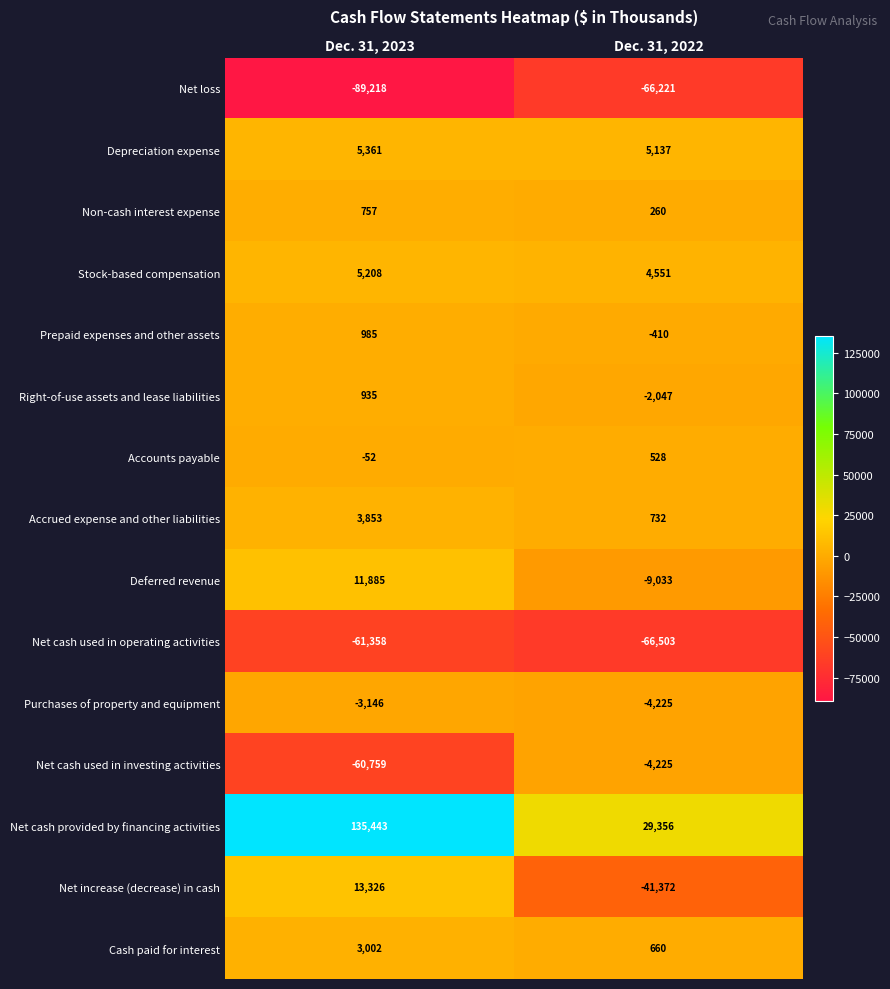

List the labels in order of Deferred revenue value, largest first.

Dec. 31, 2023, Dec. 31, 2022